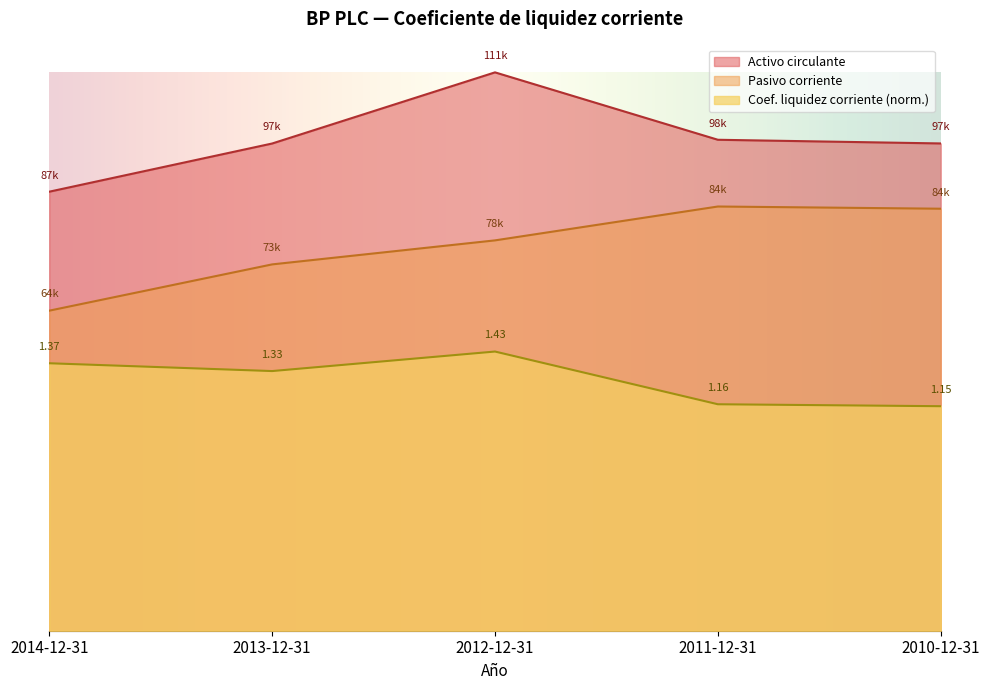

At which category does Activo circulante reach its first local peak?

2012-12-31